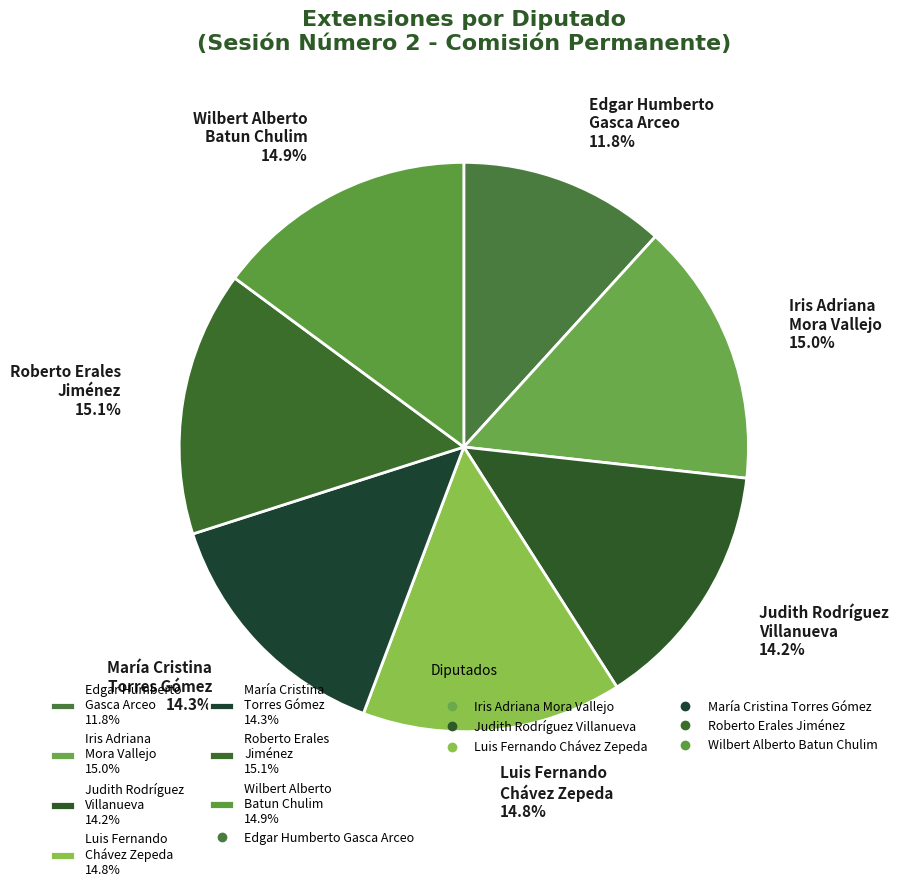

How many segments does this pie chart have?

7